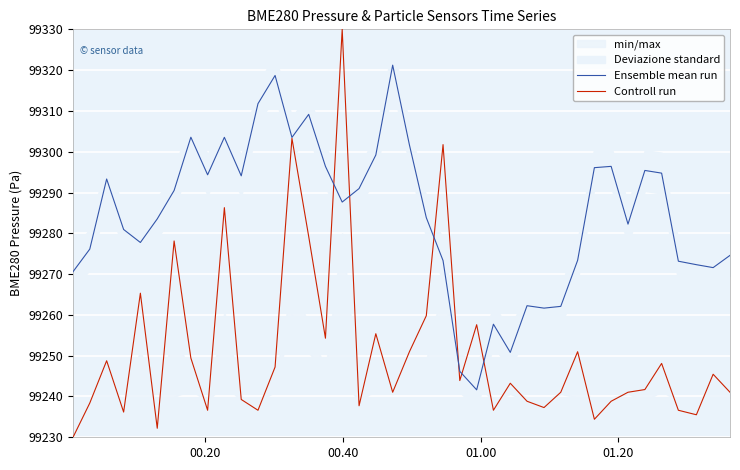

What is the value of the Controll run point at the 27th from the left?

99243.2